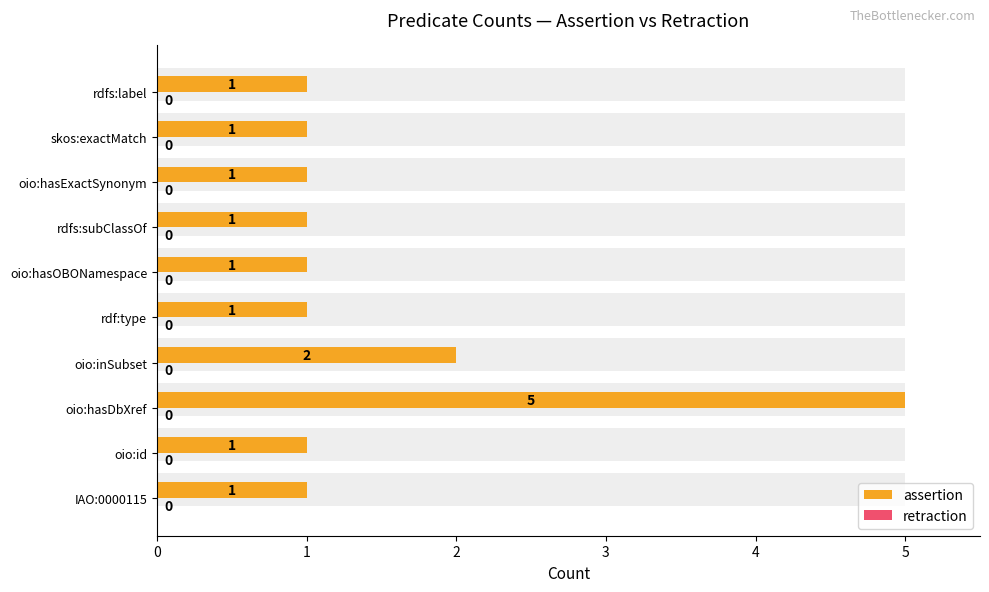

True or false: assertion has a value of 1.0 at oio:id.

True